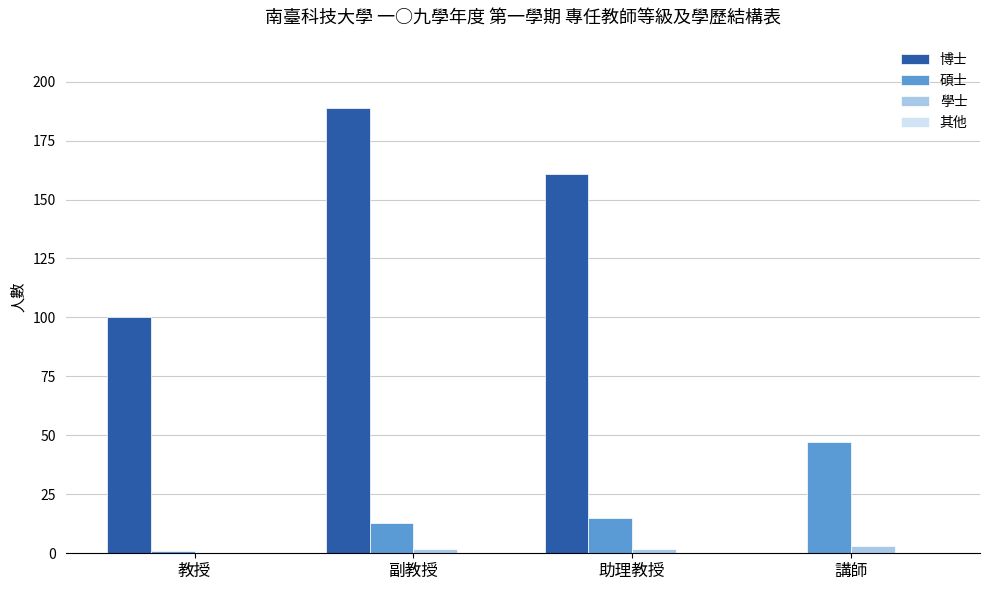

What is the maximum value shown in the chart?

189